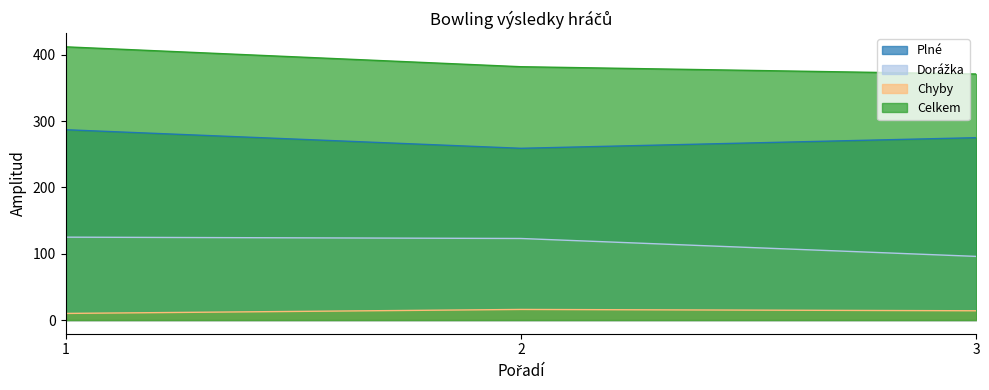

At which category is the sum across all series the highest?

1